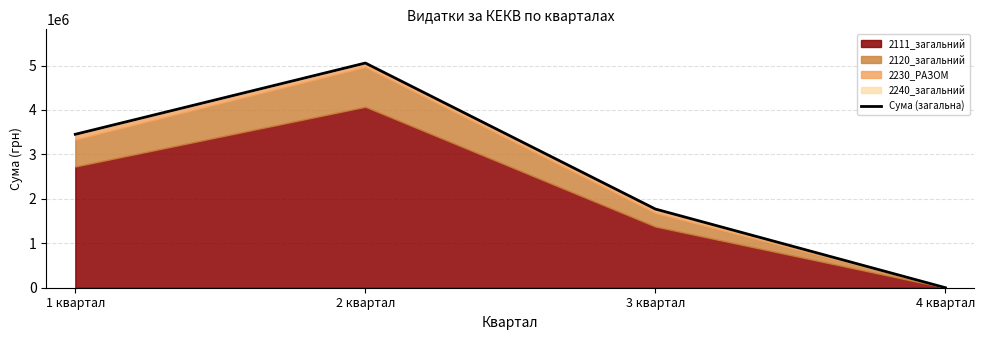

What position from the right is 4 квартал?

1